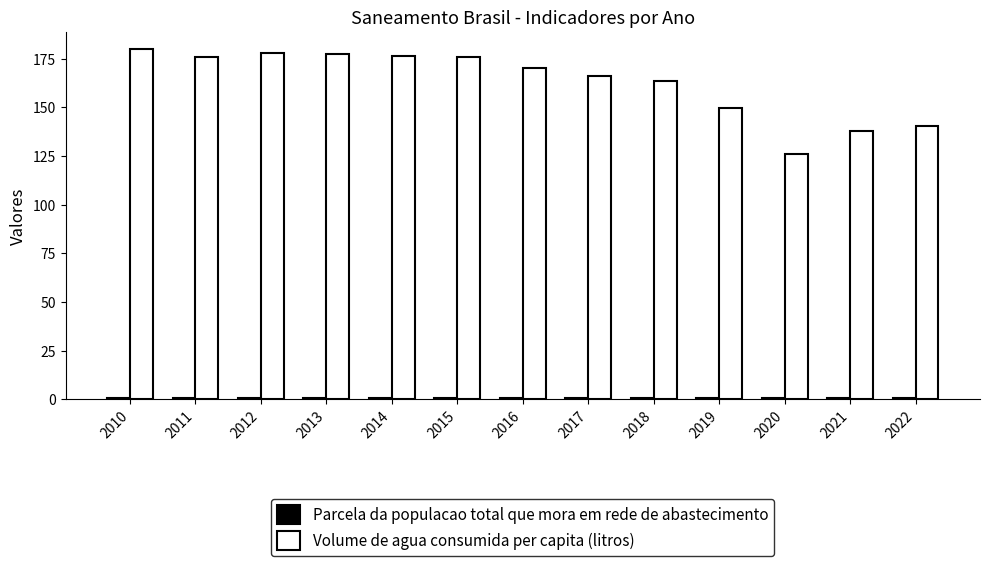

Which series has the largest total across all categories?

Volume de agua consumida per capita (litros)